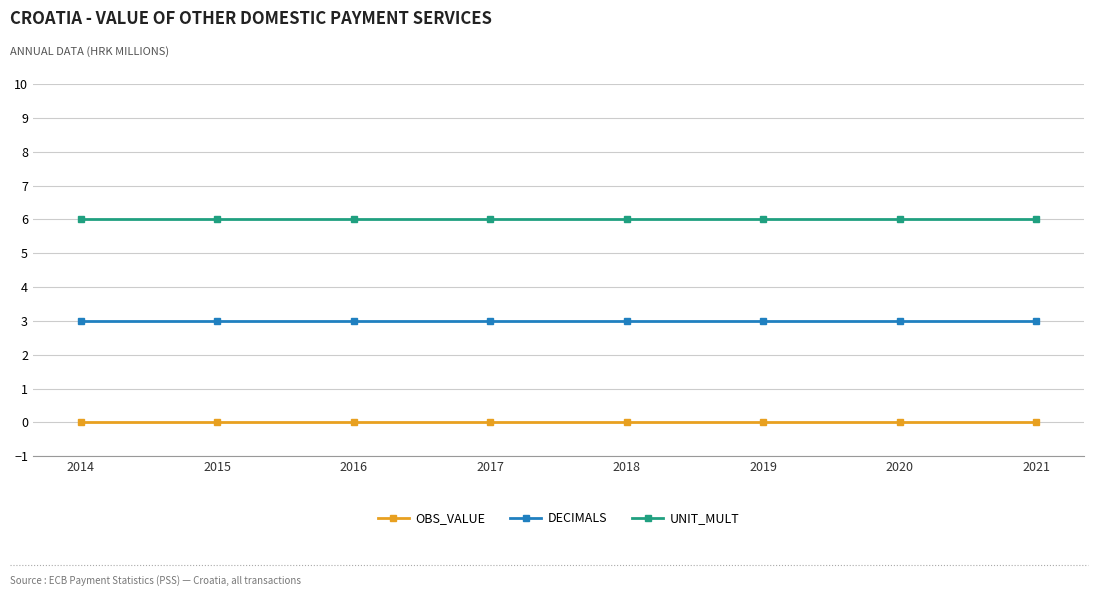

The DECIMALS series shows 3 at 2016. True or false?

True